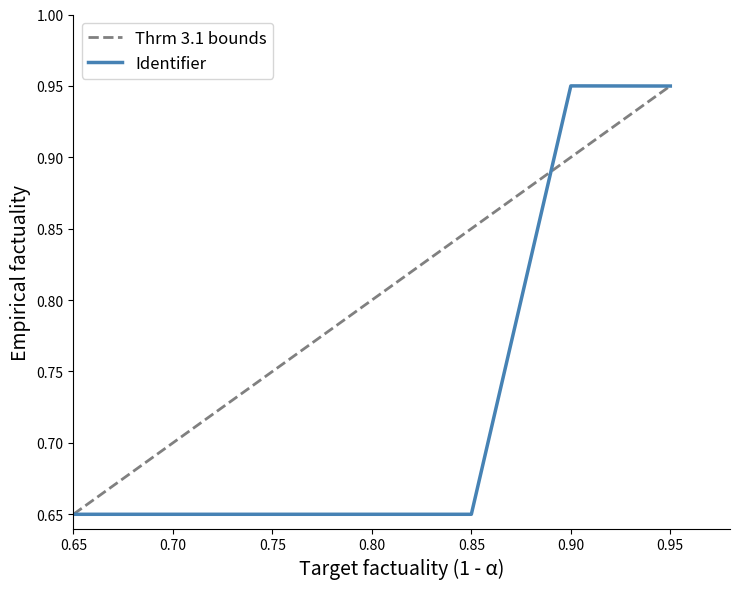

Rank the series by their average value, from highest to lowest.

Thrm 3.1 bounds, Identifier